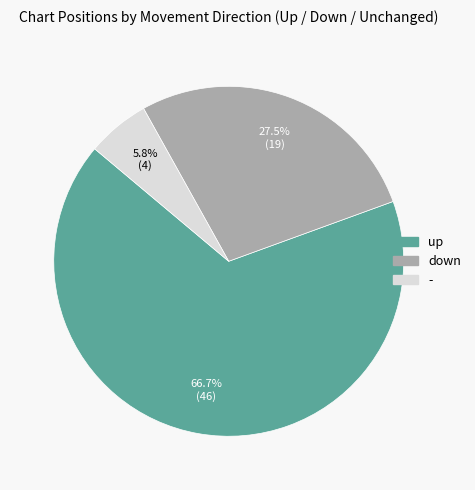

Is there a majority slice in this chart?

Yes